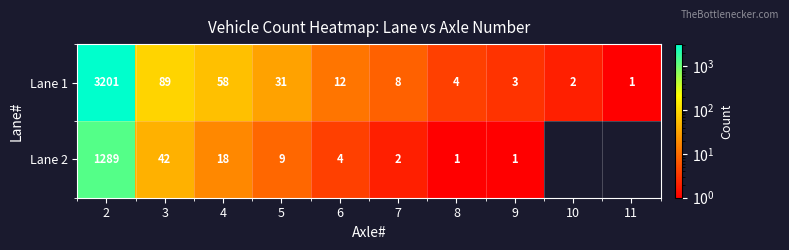

Is the value of Lane 1 at 2 greater than the value of Lane 2 at 6?

Yes